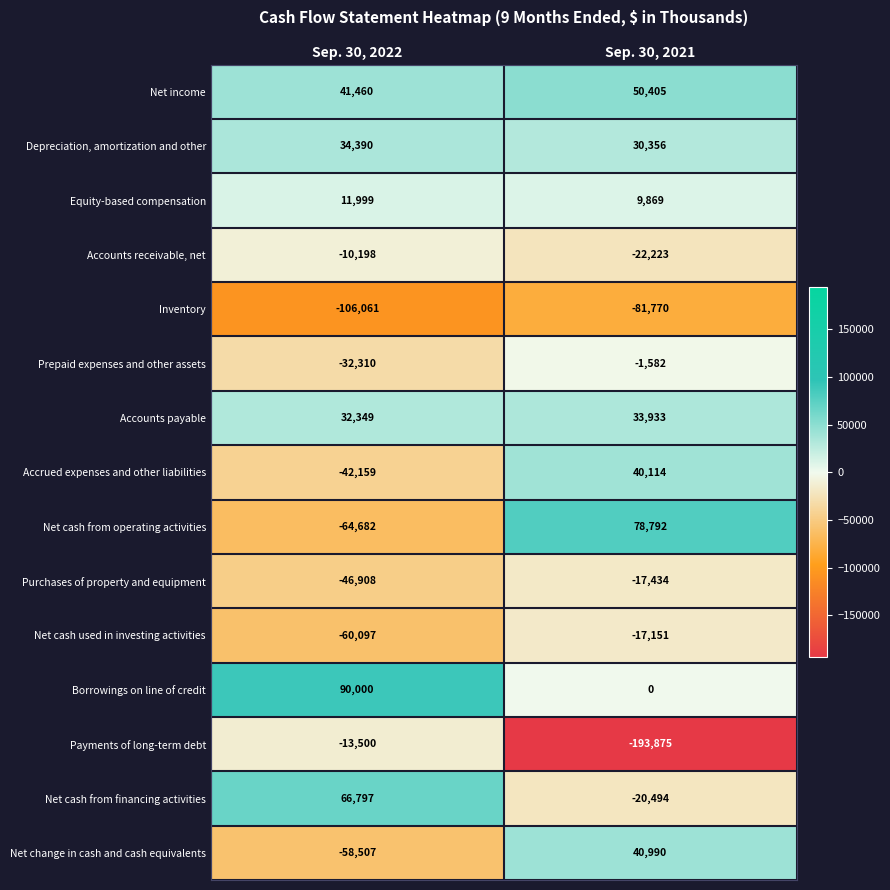

How many series are shown in this chart?

15